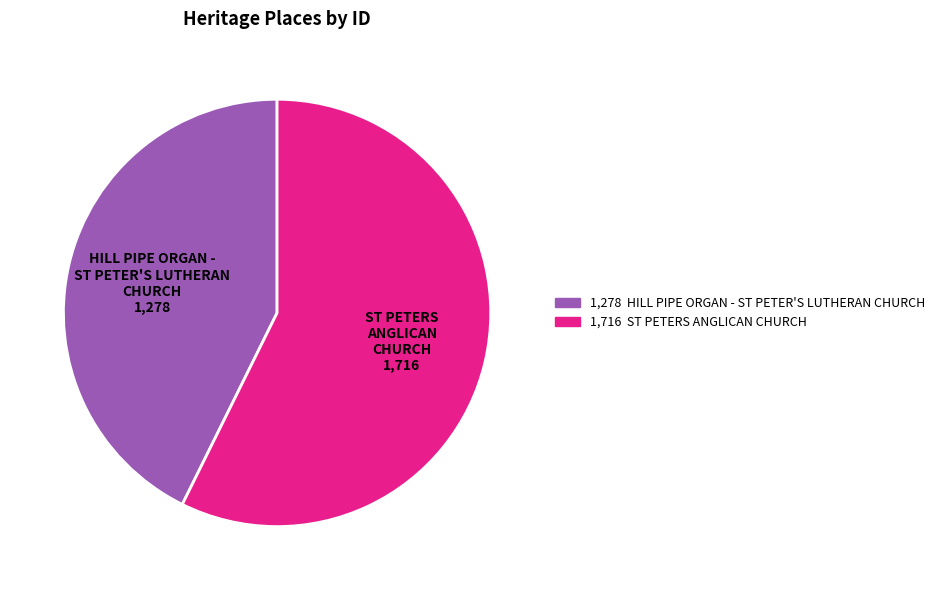

Which has a higher value, HILL PIPE ORGAN - ST PETER'S LUTHERAN CHURCH or ST PETERS ANGLICAN CHURCH?

ST PETERS ANGLICAN CHURCH